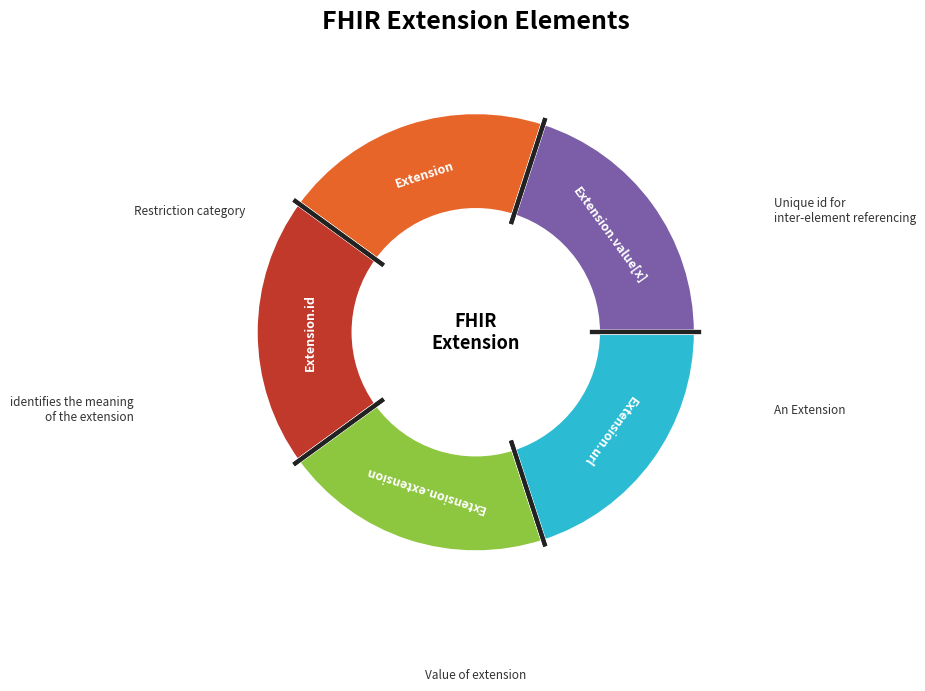

Is there any slice that represents more than half of the pie?

No